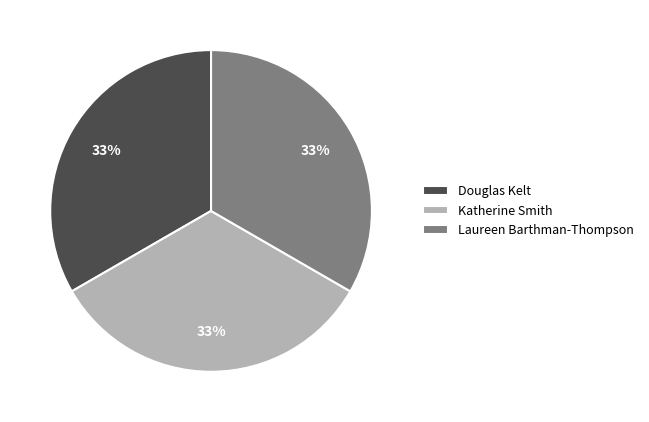

Count the number of slices in the pie.

3